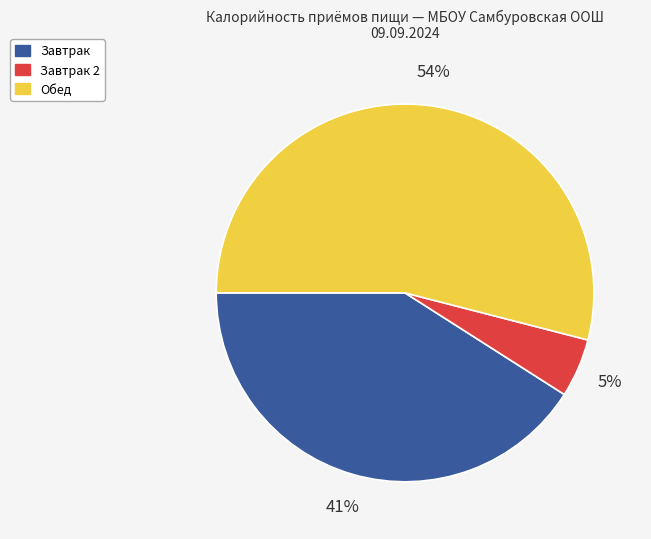

Is there a majority slice in this chart?

Yes